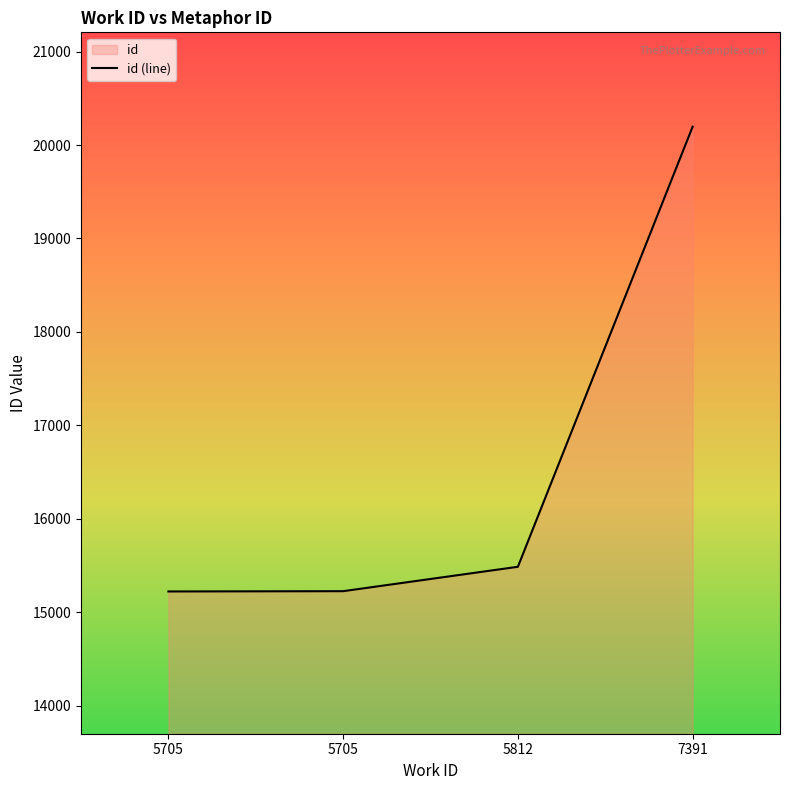

True or false: there are more than 0 points higher than both neighbors.

False